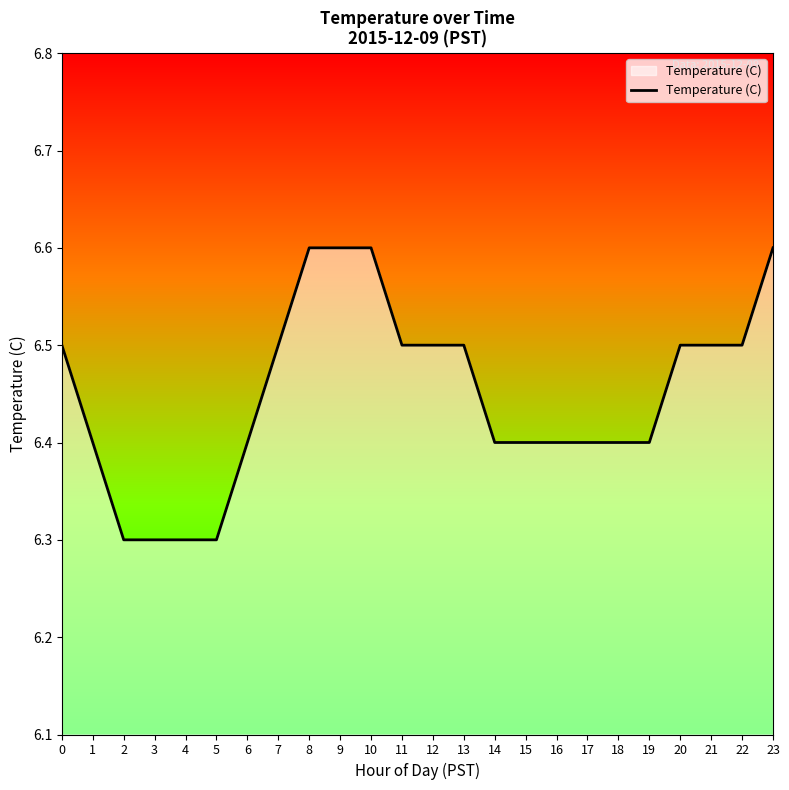

How many categories are shown in the chart?

24